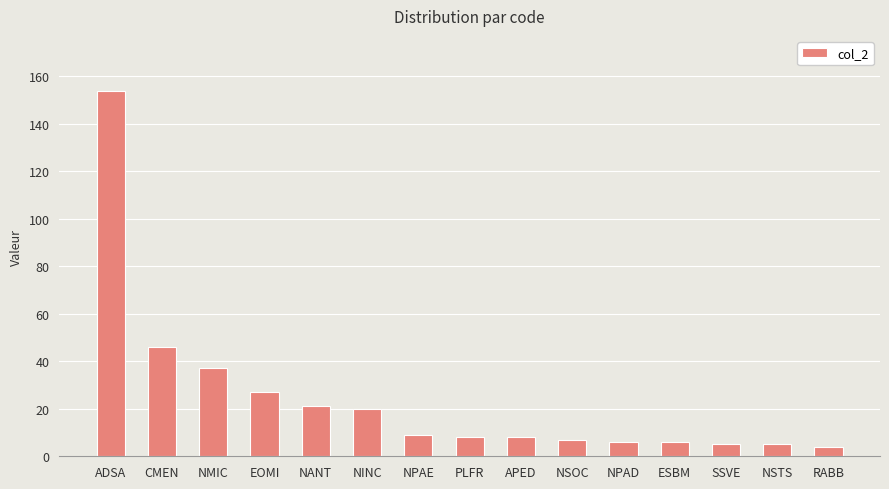

Where does the data first go above 8?

ADSA